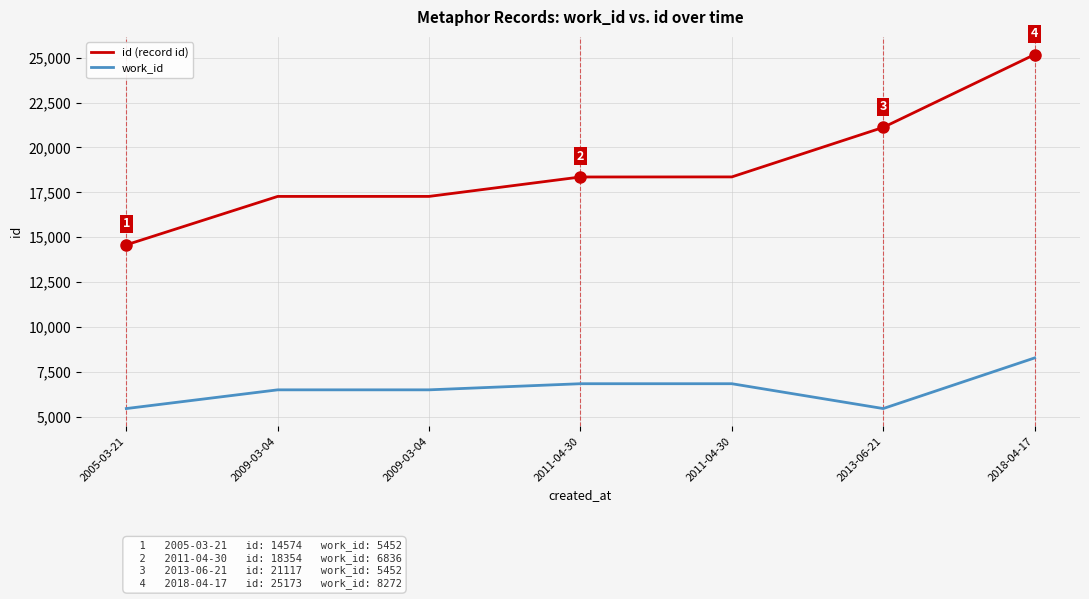

What are all the series names shown in the legend?

id (record id), work_id